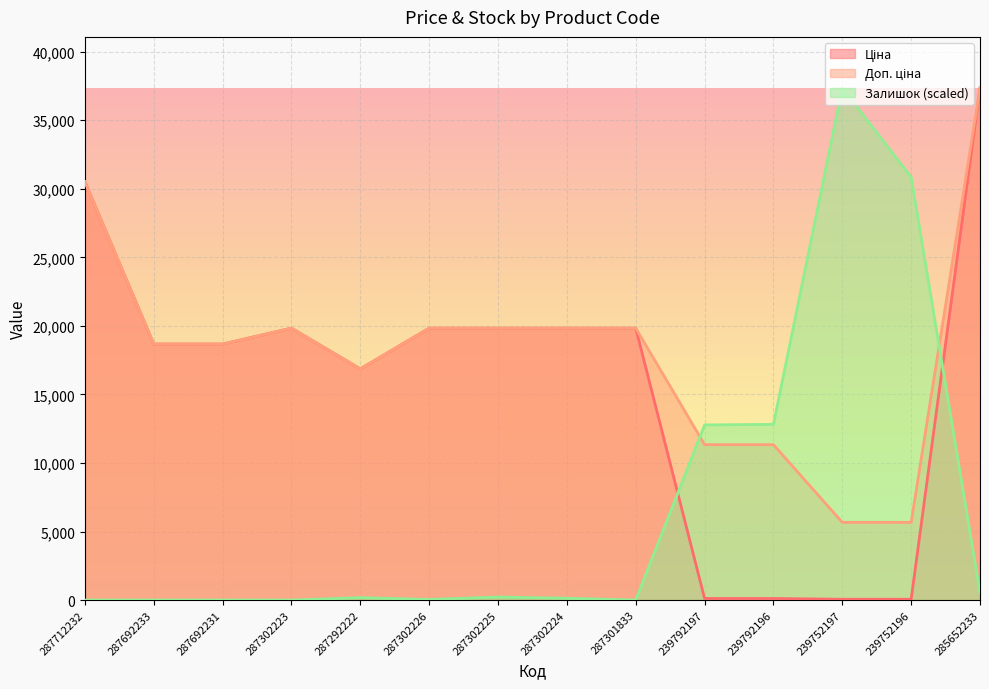

Which series has the largest total across all categories?

Доп. ціна